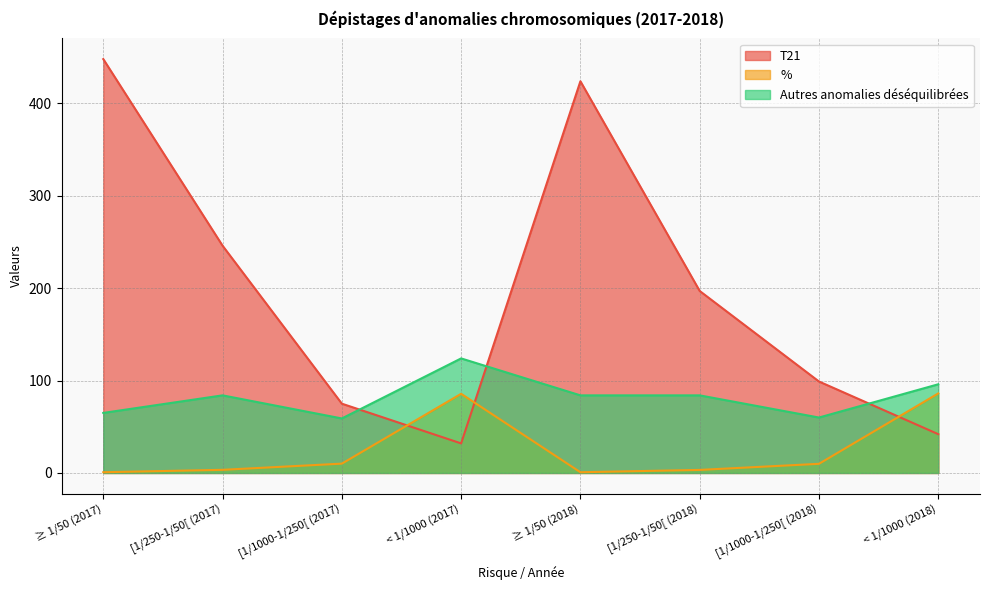

How many lines are shown in the chart?

3